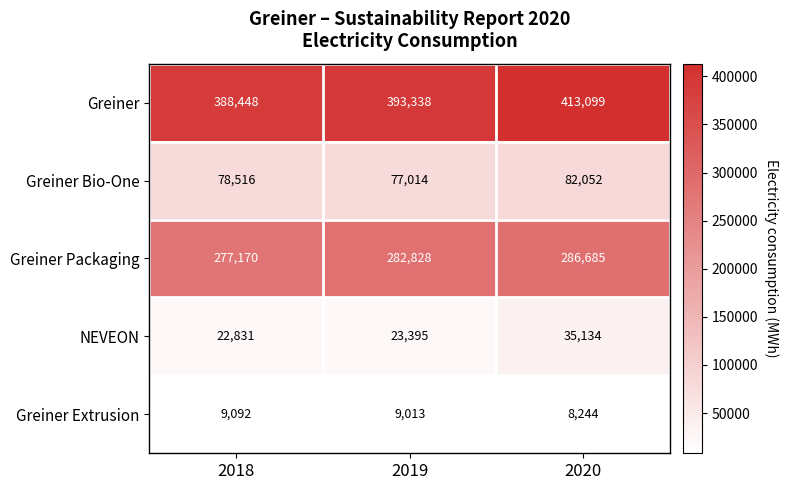

Between 2019 and 2020, which series saw the biggest shift?

Greiner